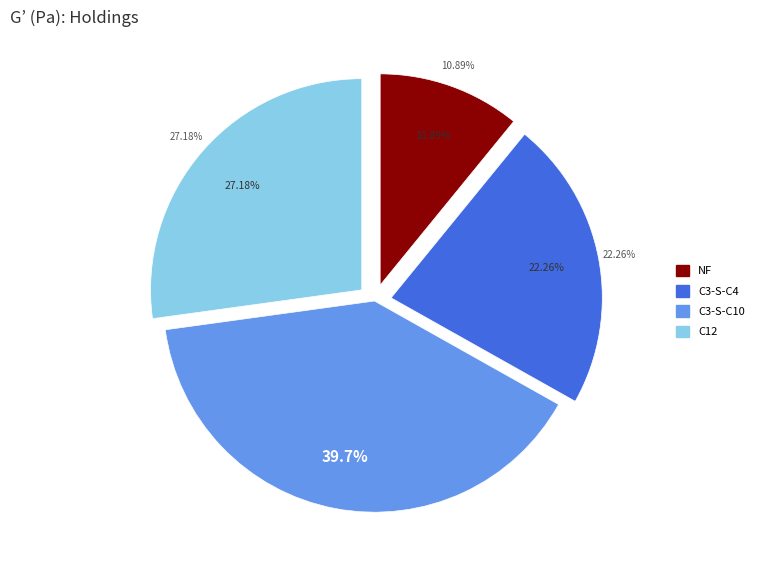

To the nearest percent, what is the difference between the largest and smallest slice percentages?

29%